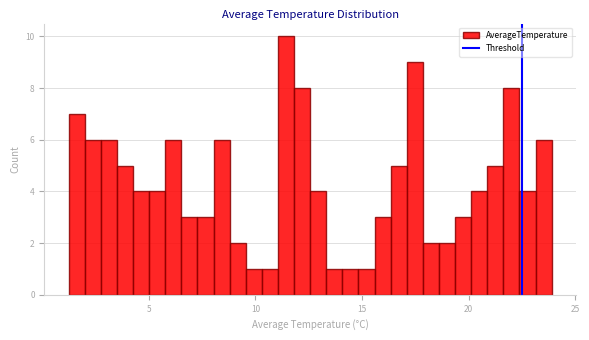

Read against the x-axis, roughly where is the centre of the tallest bar?

11.5